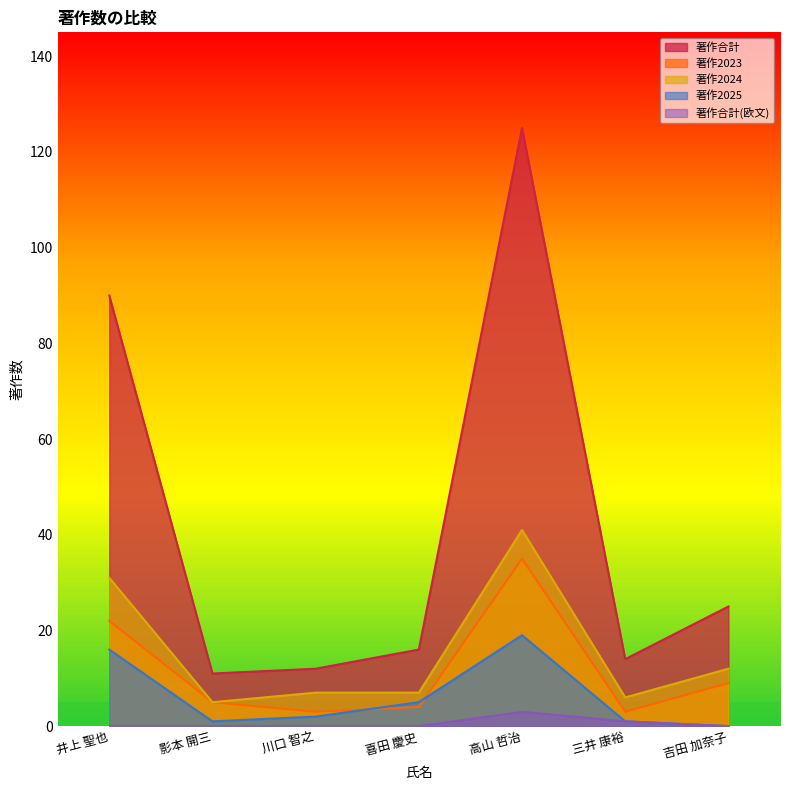

What is the sum of all 著作2023 values?

81